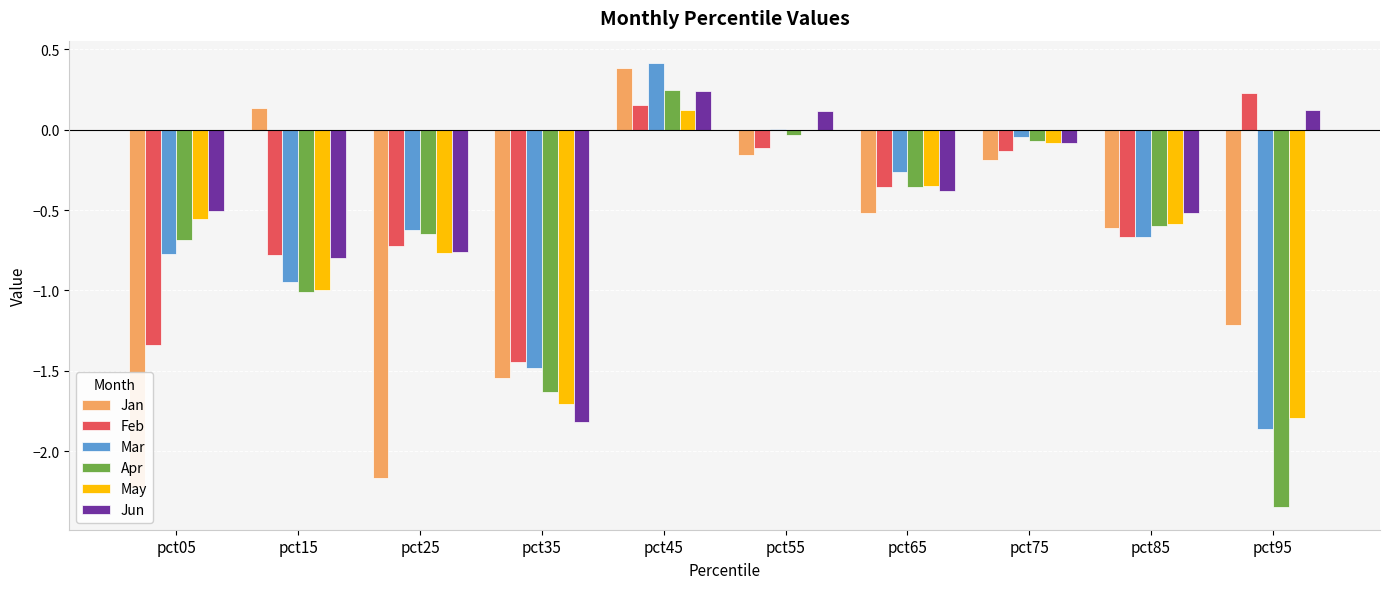

How many groups of bars are there?

10